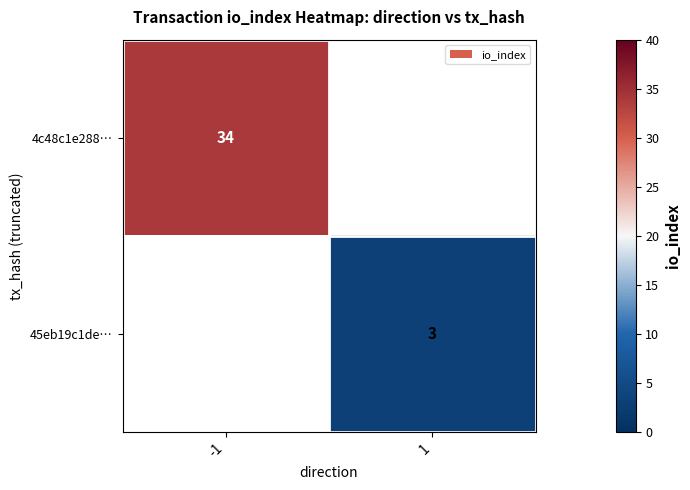

Is it true that 4c48c1e288… equals 12.1 at -1?

False